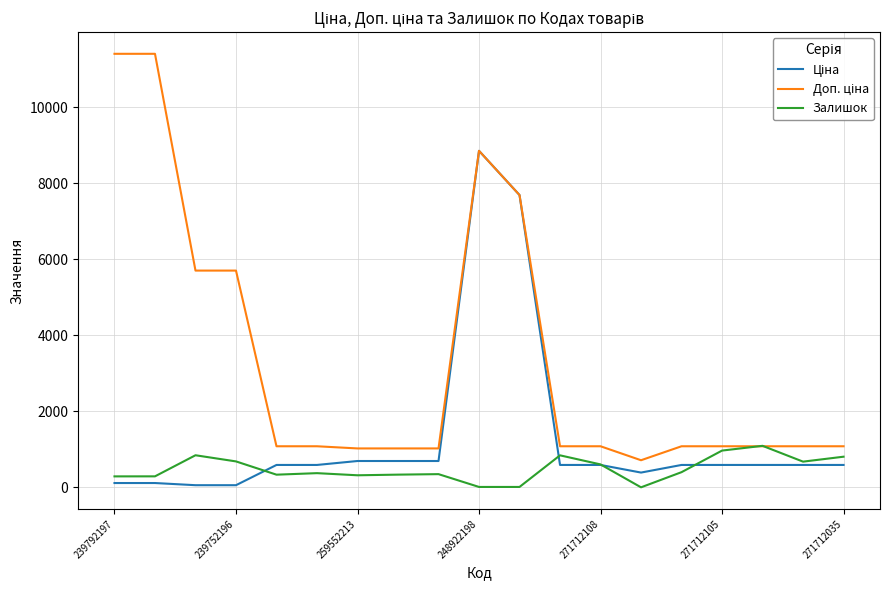

What is the maximum value shown in the chart?

11410.0